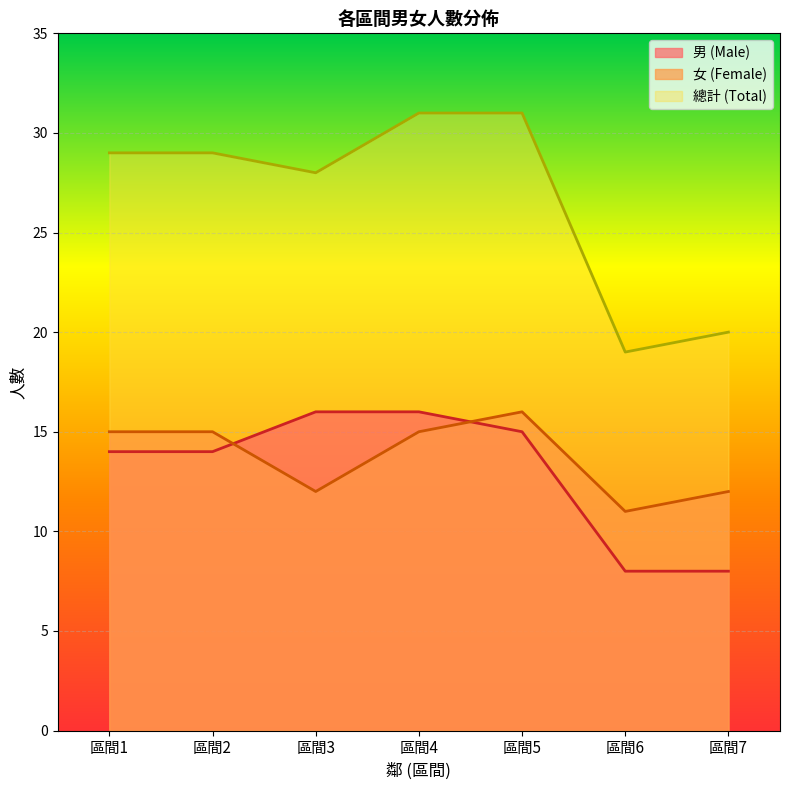

At which label does 女 (Female) reach its minimum?

區間6